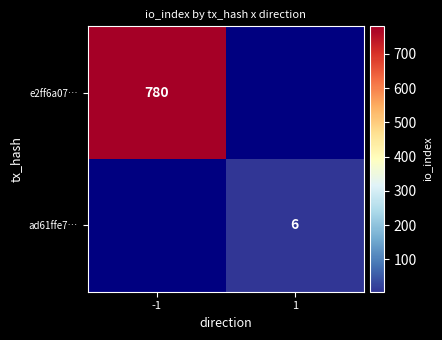

The e2ff6a07… series shows 540 at -1. True or false?

False